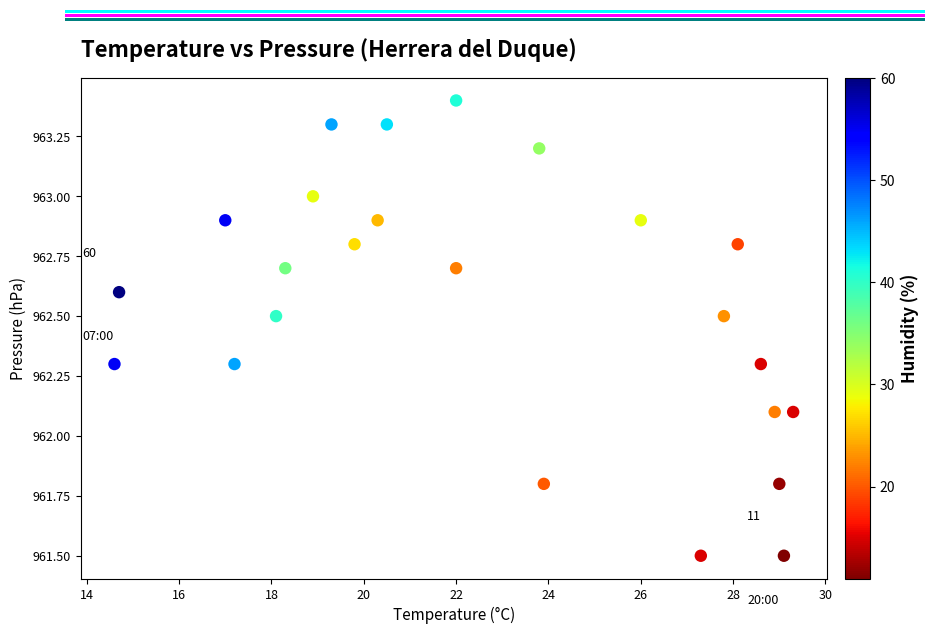

What is the range of Y values (max minus min)?

1.9